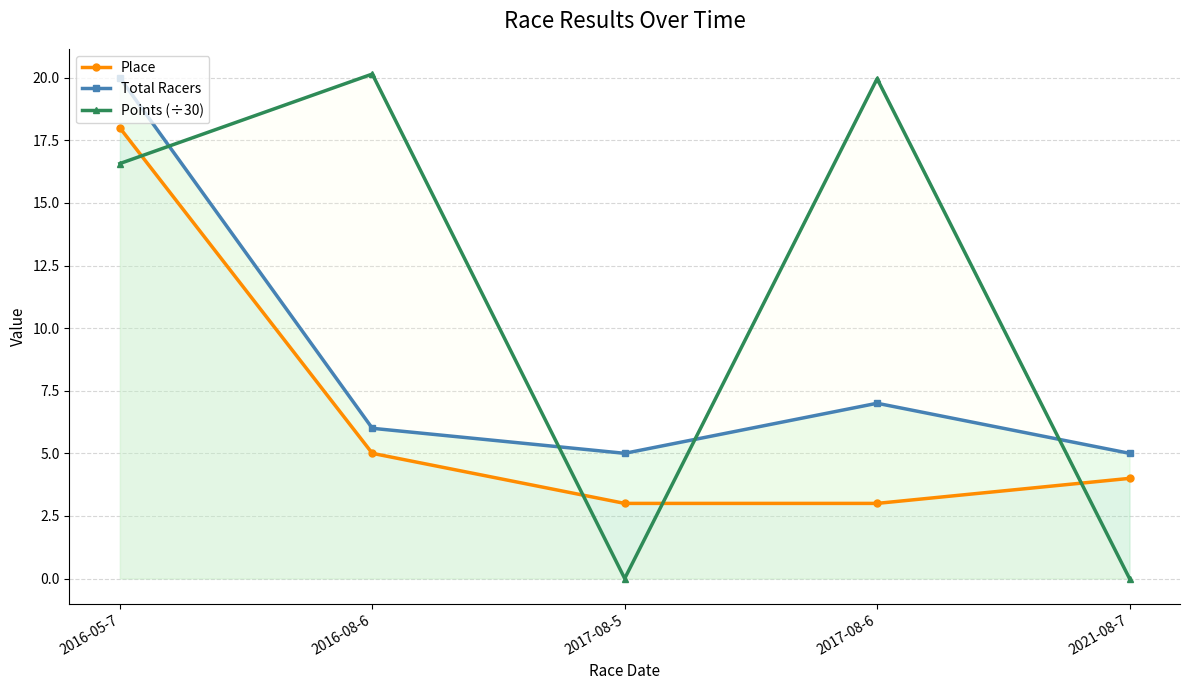

True or false: Total Racers and Points (÷30) cross at least once.

True